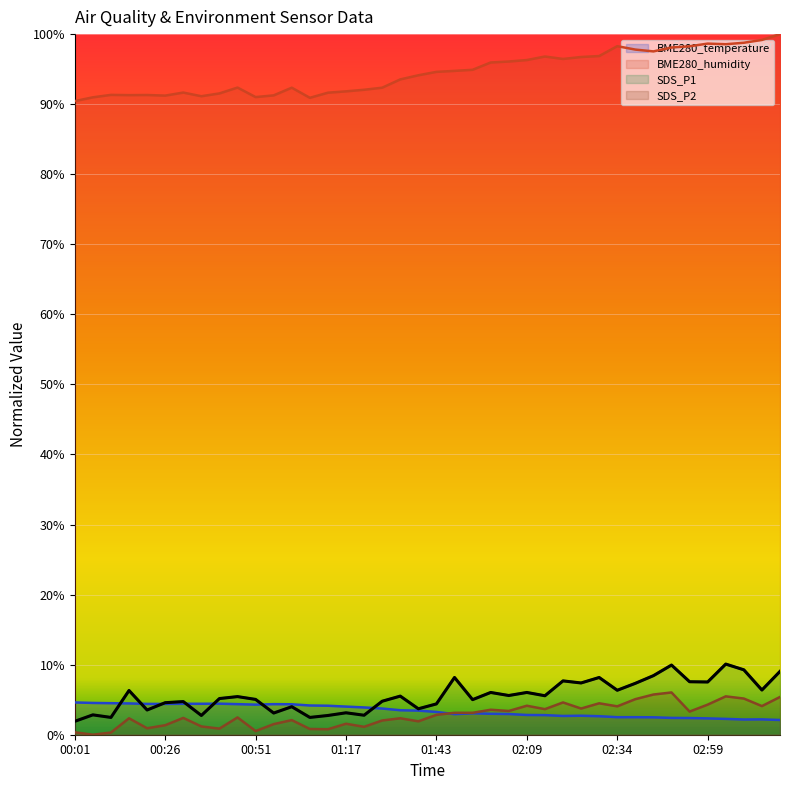

What is the label of the 40th point from the right?

00:01